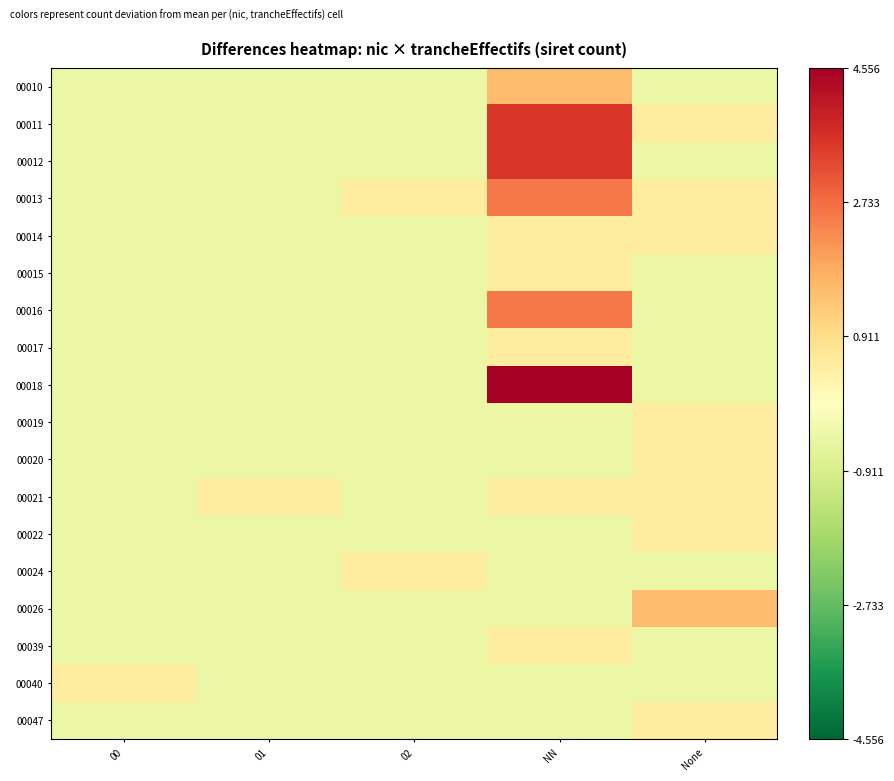

Which category has the highest value across all series?

NN